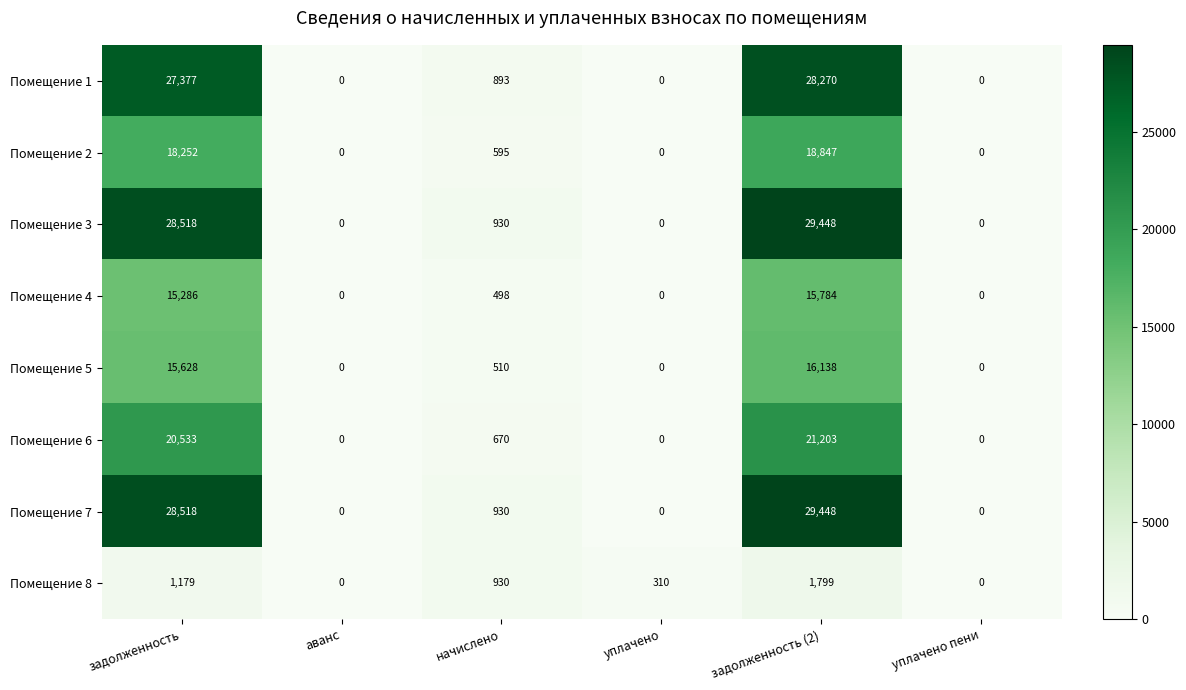

What is the approximate value of Помещение 6 at задолженность (2), to the nearest 100?

21200